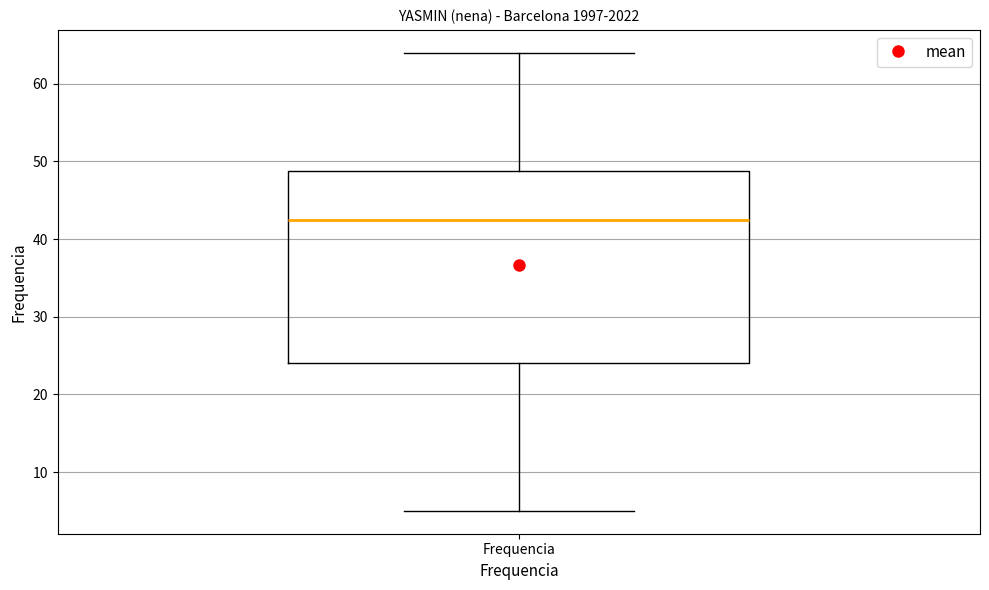

Read this box plot against the y-axis: the position of the median line, the range covered by the box, and the ends of both whiskers. The values are not printed on the chart, so give them approximately, as read against the axis.

median 43, box 24 to 49, whiskers 5 to 64